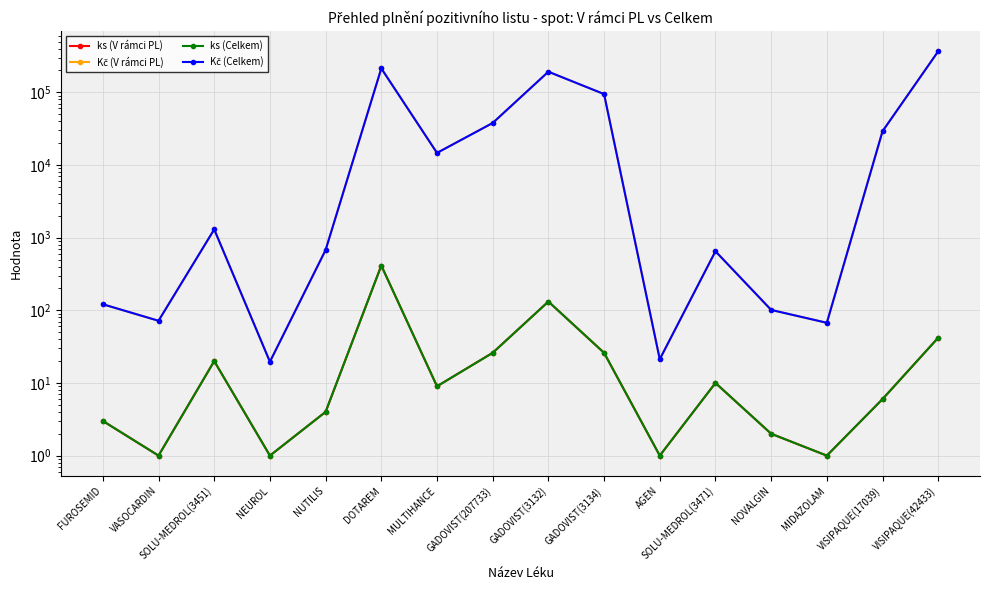

What are all the series names shown in the legend?

ks (V rámci PL), Kč (V rámci PL), ks (Celkem), Kč (Celkem)